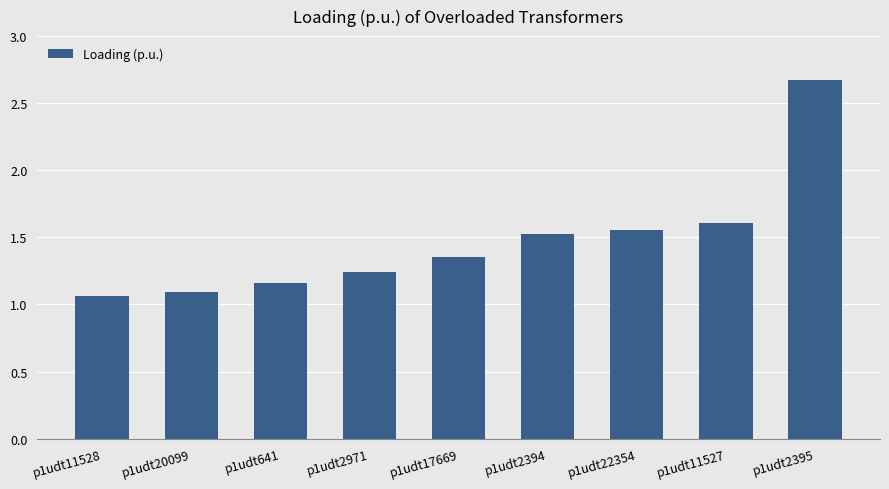

Which category has the highest value across all series?

p1udt2395